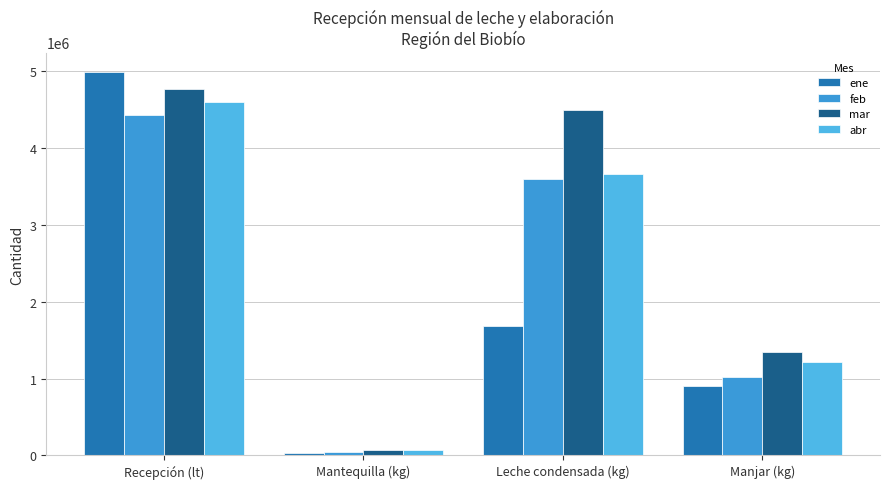

What is the label of the 2nd bar from the left?

Mantequilla (kg)